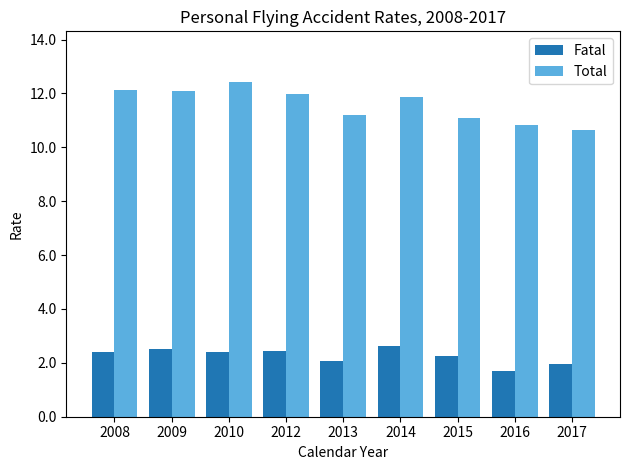

What is the lowest value of the Total series?

10.6